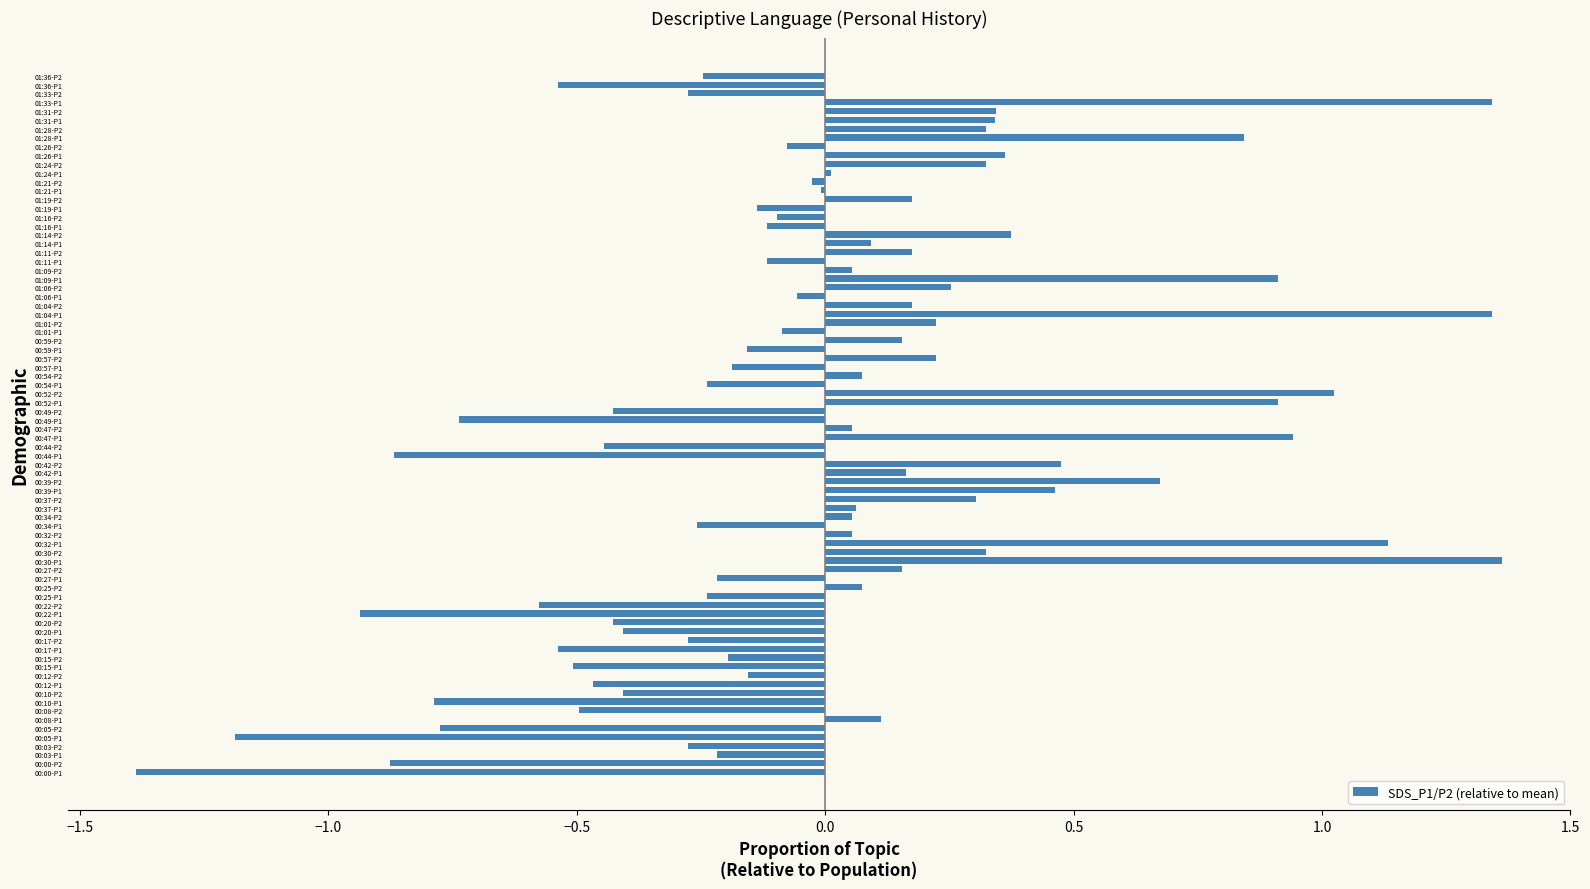

Count the number of categories in the chart.

80